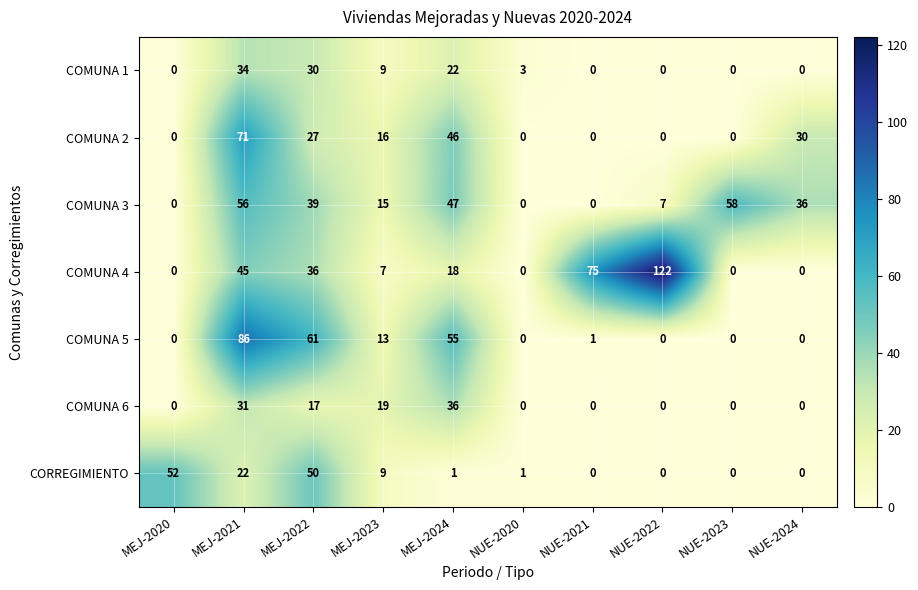

Which series has the largest range (max minus min)?

COMUNA 4